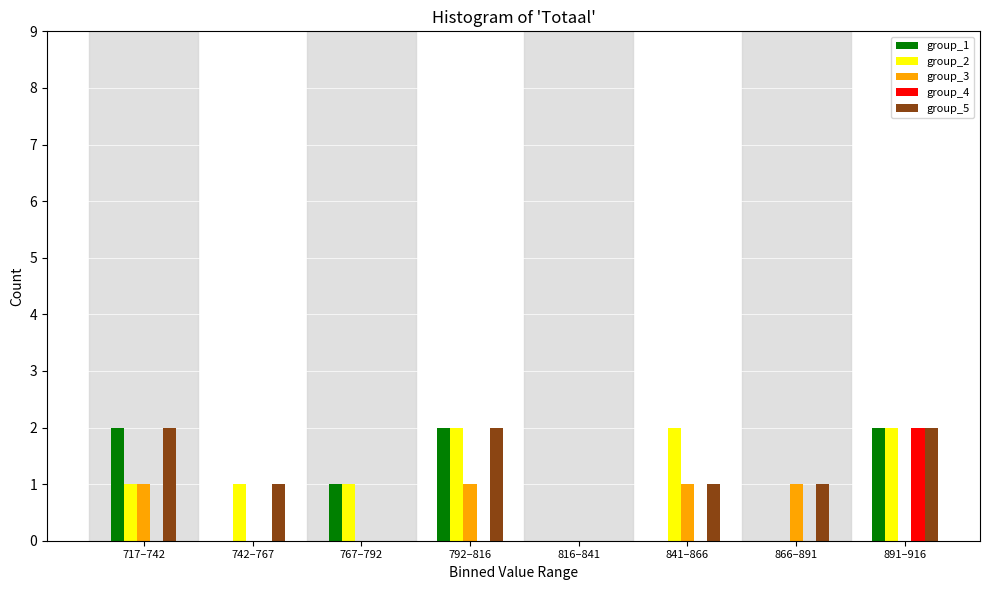

Is the value of group_5 at 767–792 greater than the value of group_2 at 792–816?

No